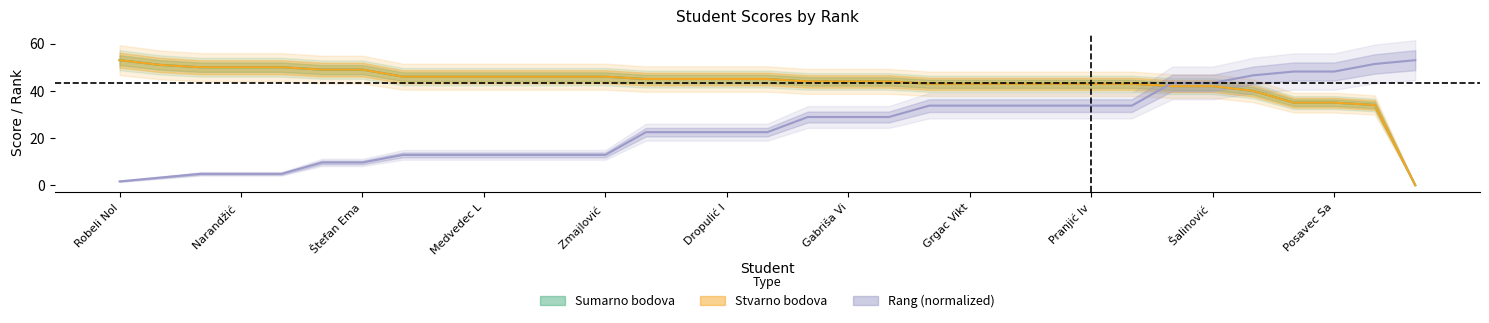

What is the greatest value displayed?

53.0